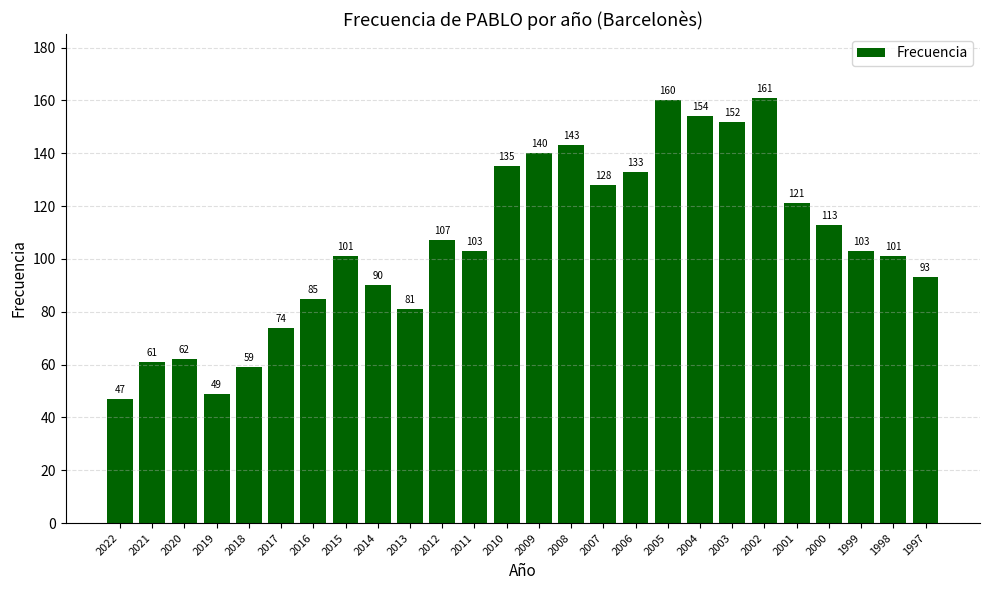

True or false: the data shows 61 at 2002.

False